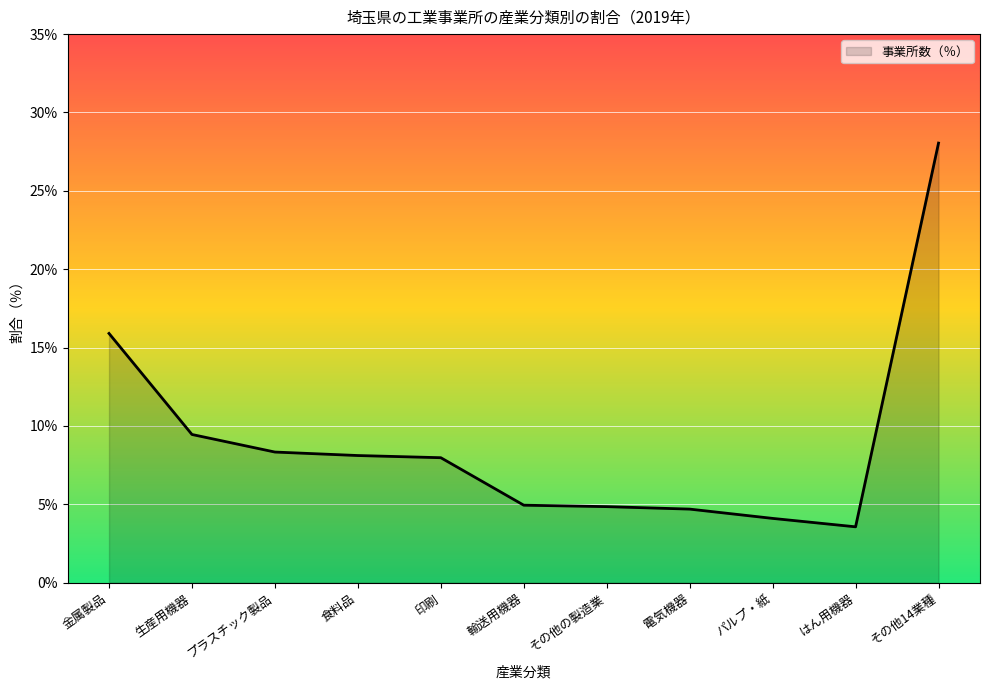

The value at はん用機器 is 2.2. True or false?

False